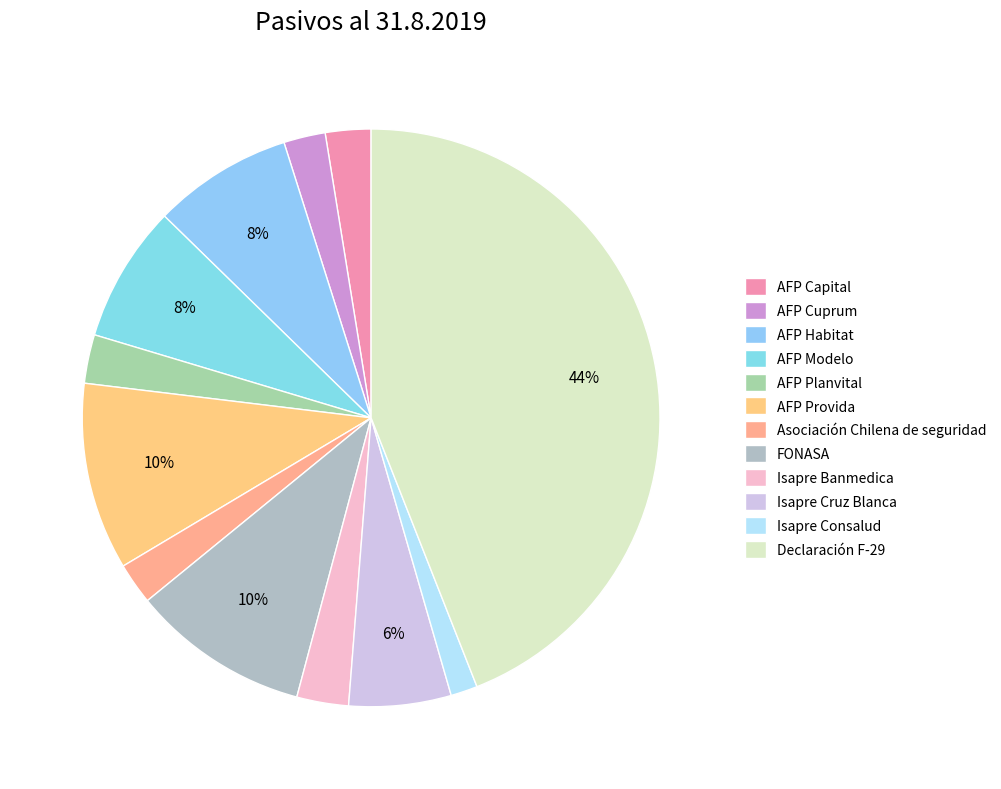

Combined, what portion of the pie is Isapre Cruz Blanca and AFP Provida?

16.2%